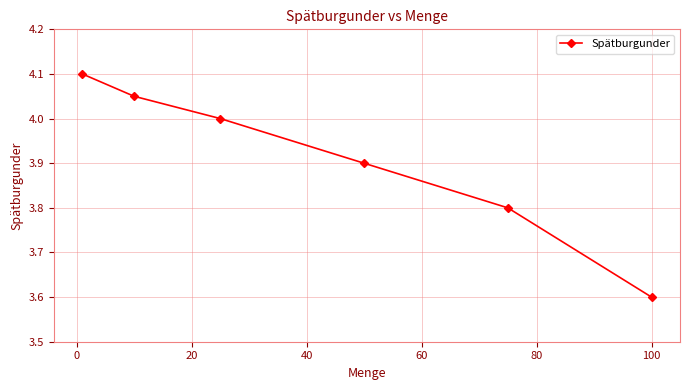

What is the average value?

3.9